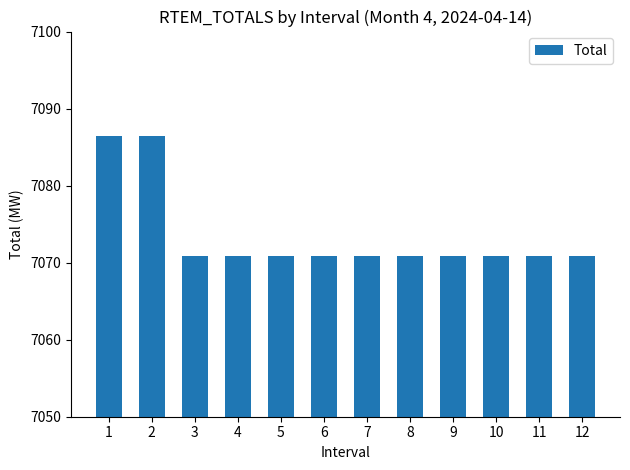

What is the value of the 5th bar from the left?

7070.8